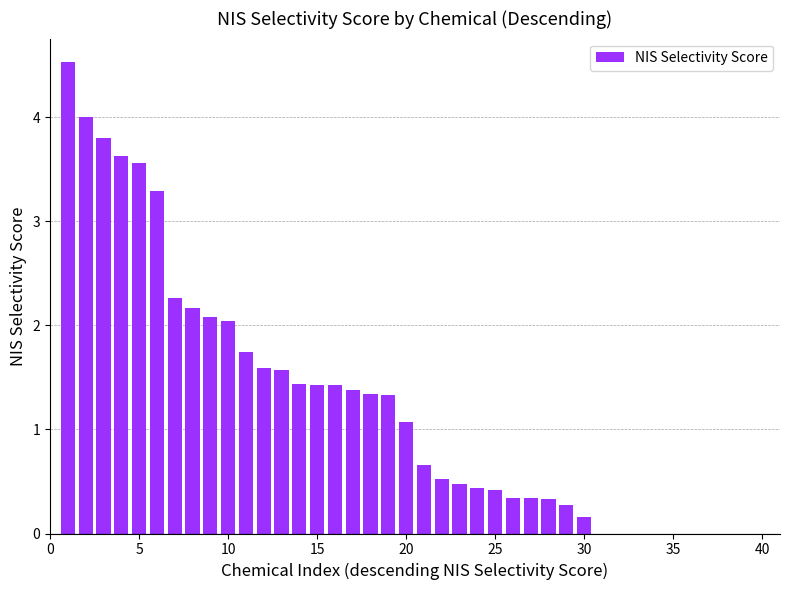

What is the sum of all values?

49.6